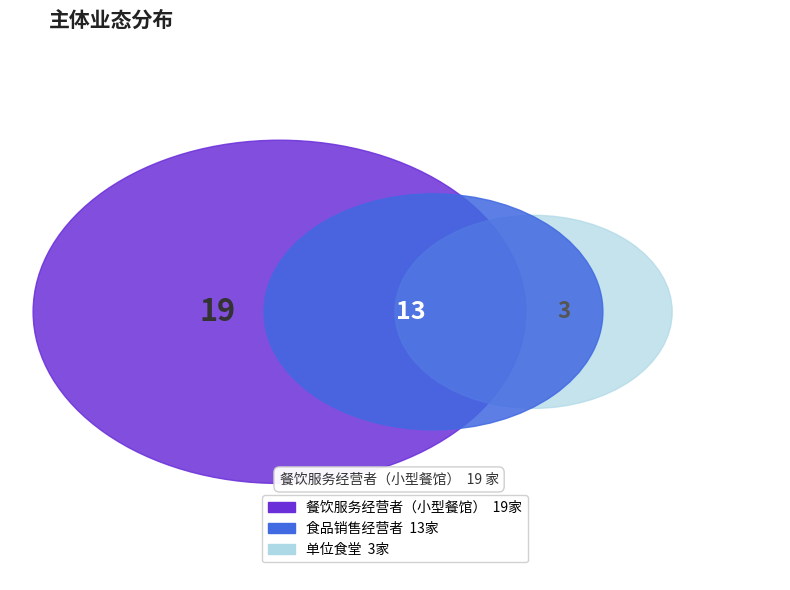

Rank the categories by value from highest to lowest.

餐饮服务经营者（小型餐馆）, 食品销售经营者, 单位食堂